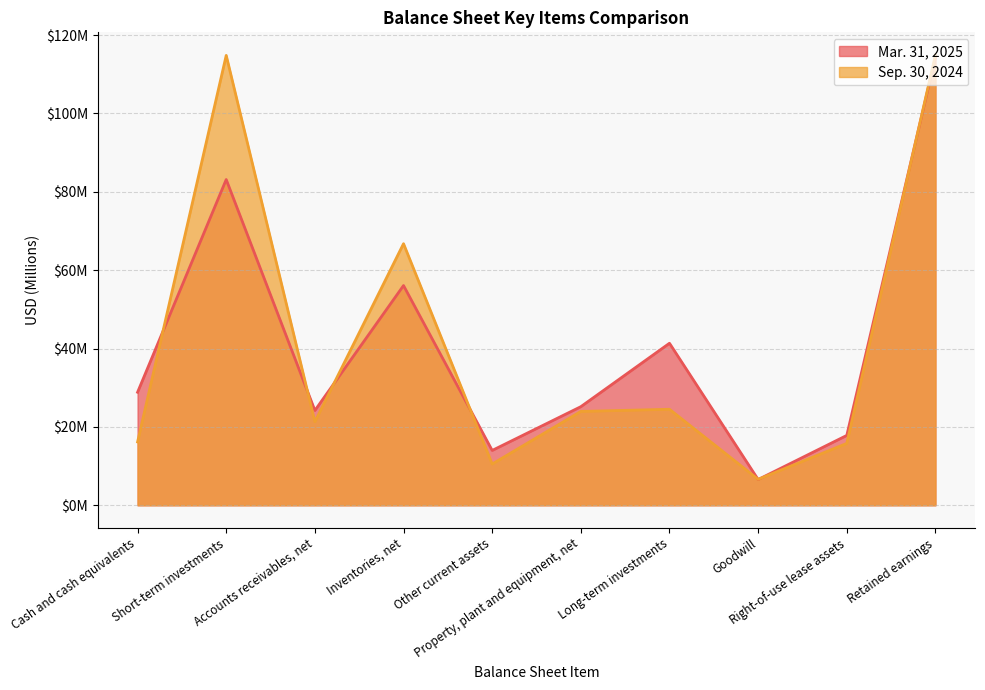

The value of Sep. 30, 2024 at Property, plant and equipment, net is 34.7. True or false?

False